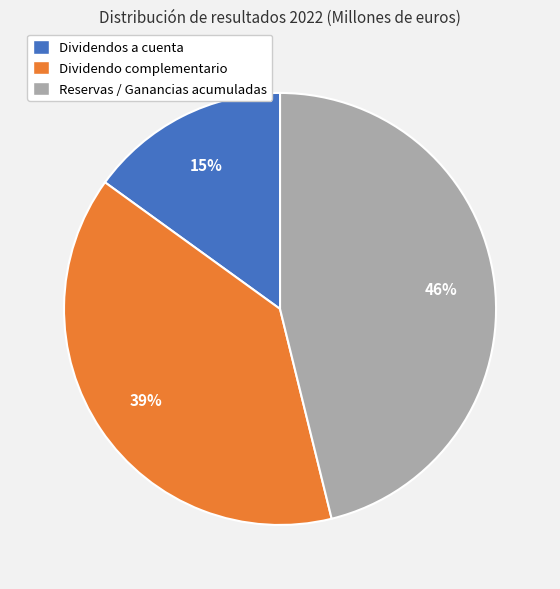

To the nearest percent, what is the combined percentage of Dividendos a cuenta and Reservas / Ganancias acumuladas?

61%